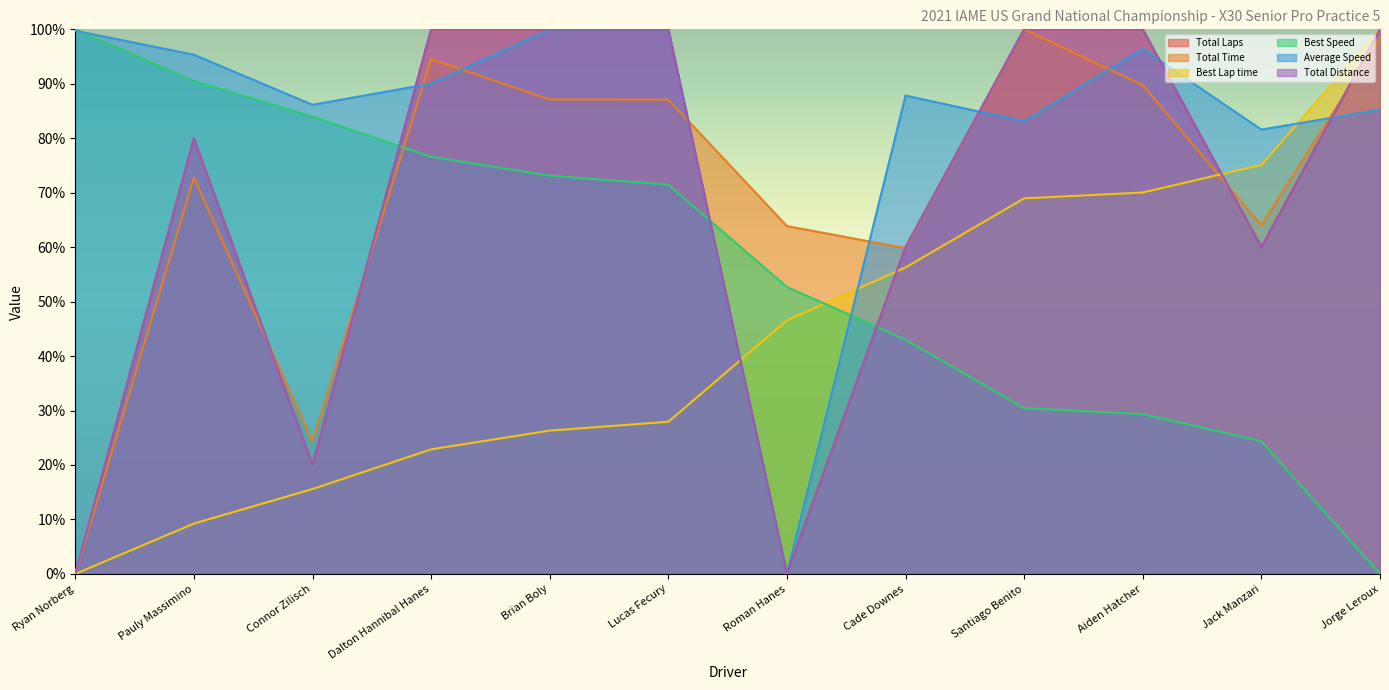

List the series in order of their peak value, lowest first.

Total Laps, Total Time, Best Lap time, Best Speed, Average Speed, Total Distance